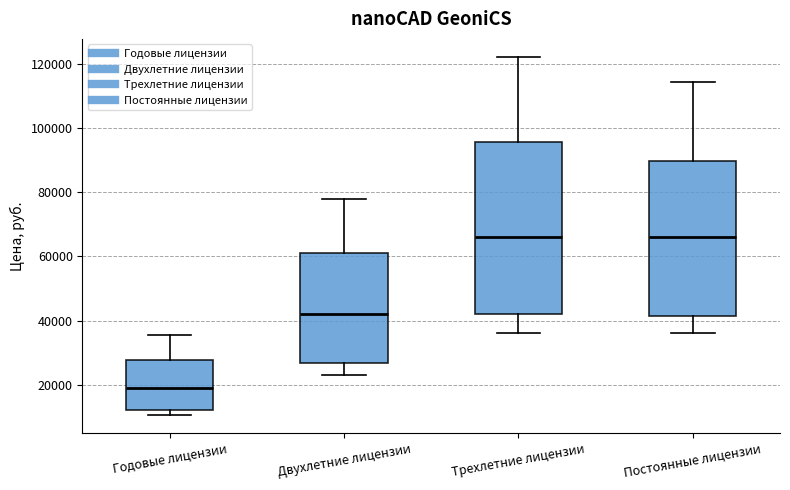

Reading left to right, read every box against the y-axis: the position of its median line, the range the box covers, and the ends of its whiskers. The values are not printed on the chart, so give them approximately, as read against the axis.

Годовые лицензии: median 20000, box 12000 to 28000, whiskers 10000 to 36000
Двухлетние лицензии: median 42000, box 26000 to 62000, whiskers 24000 to 78000
Трехлетние лицензии: median 66000, box 42000 to 96000, whiskers 36000 to 122000
Постоянные лицензии: median 66000, box 42000 to 90000, whiskers 36000 to 114000